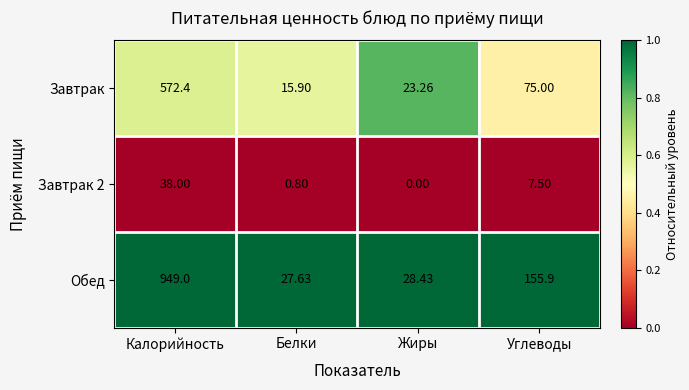

At Жиры, list the series in order from largest to smallest.

Обед, Завтрак, Завтрак 2